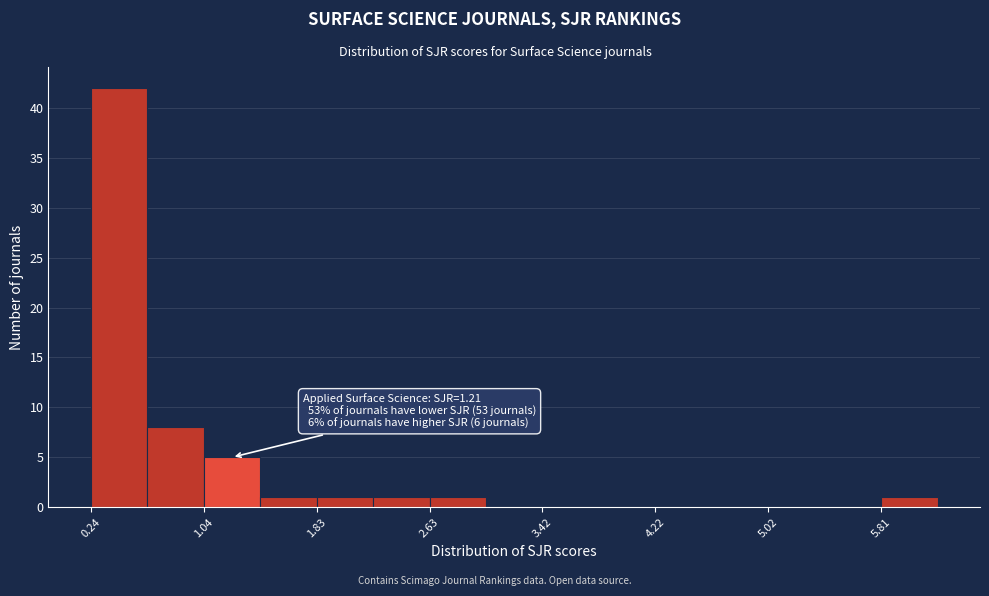

Around what value on the x-axis is the tallest bar? Give the approximate position of its centre, as read against the axis.

0.4